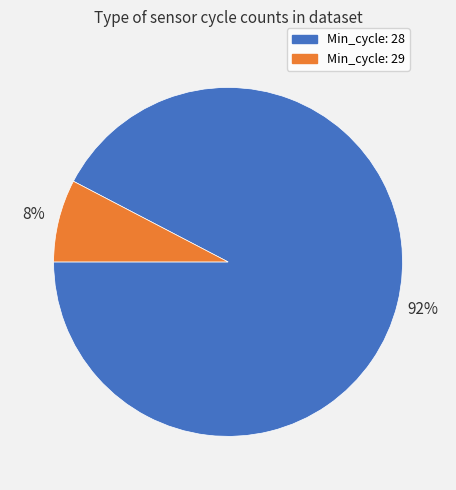

To the nearest percent, what is the average slice percentage?

50%